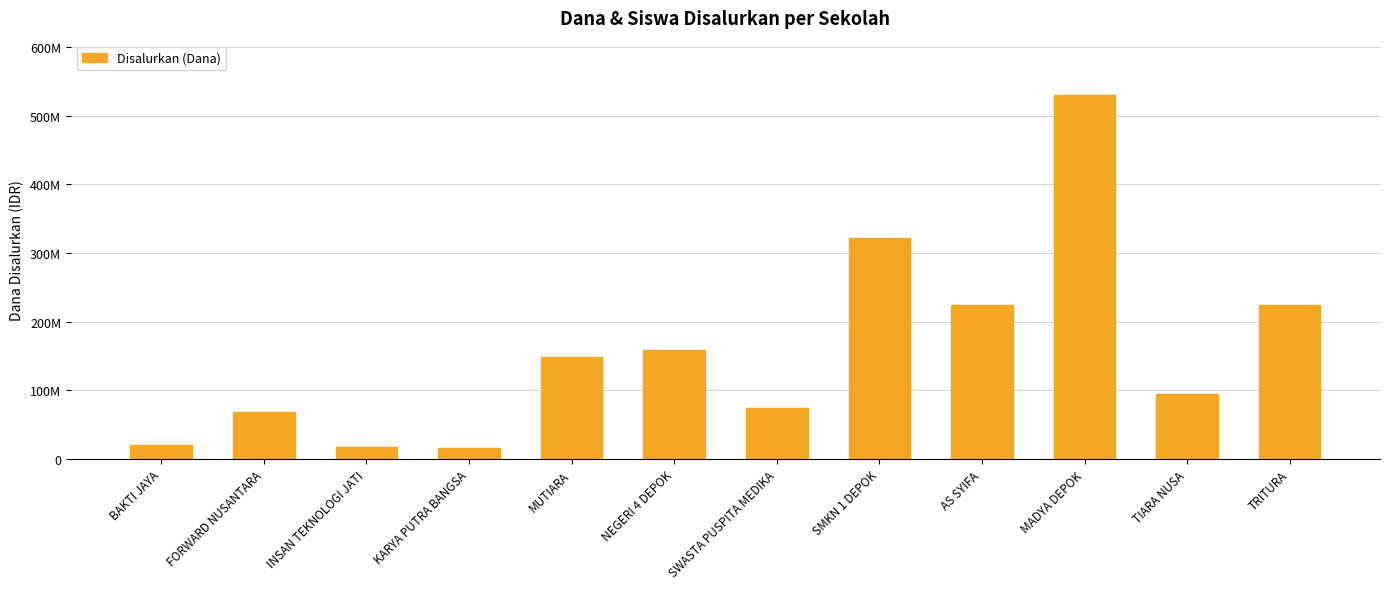

Rank the categories by value from lowest to highest.

KARYA PUTRA BANGSA, INSAN TEKNOLOGI JATI, BAKTI JAYA, FORWARD NUSANTARA, SWASTA PUSPITA MEDIKA, TIARA NUSA, MUTIARA, NEGERI 4 DEPOK, AS SYIFA, TRITURA, SMKN 1 DEPOK, MADYA DEPOK